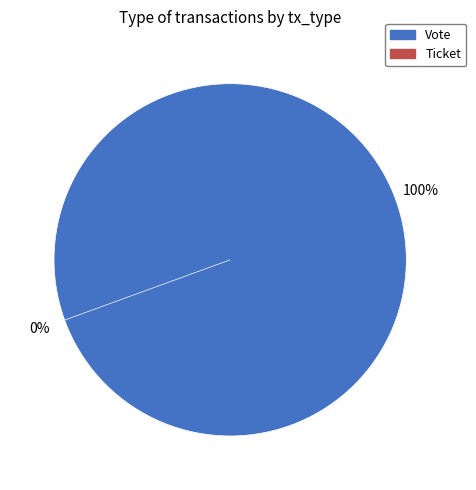

How many slices are in this pie chart?

2